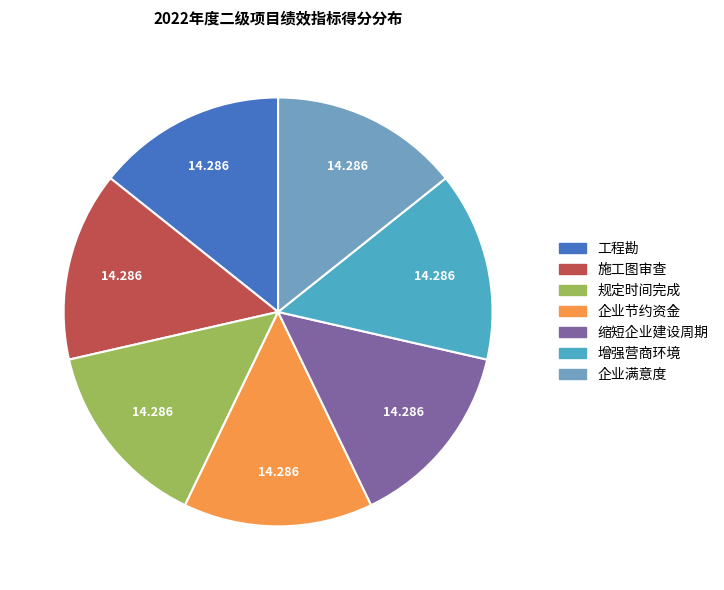

Is there a majority slice in this chart?

No